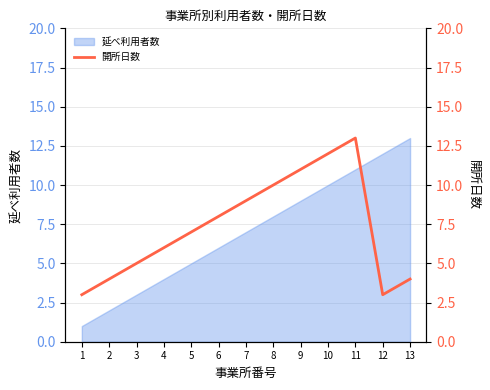

At which category does the data reach its first local valley?

12